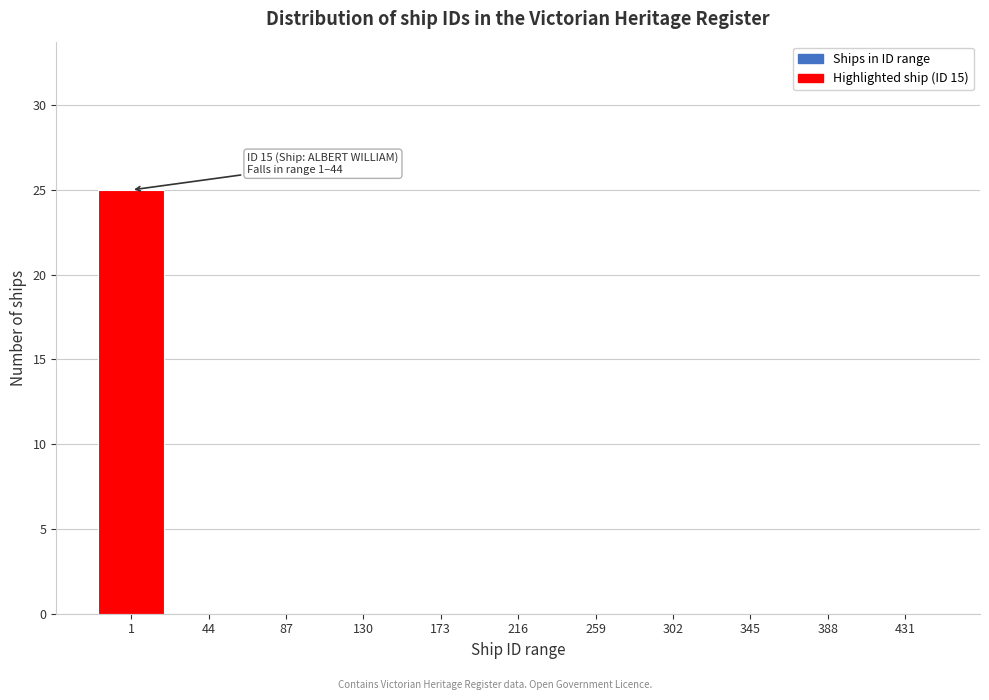

Reading left to right, transcribe all the data shown in this chart.

1=25	44=0	87=0	130=0	173=0	216=0	259=0	302=0	345=0	388=0	431=0